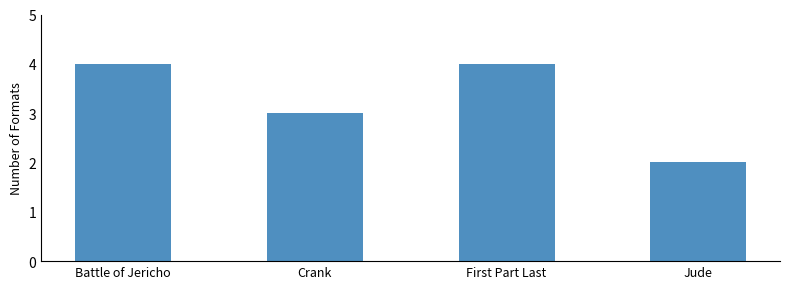

Is it true that the value at Jude is 3?

False